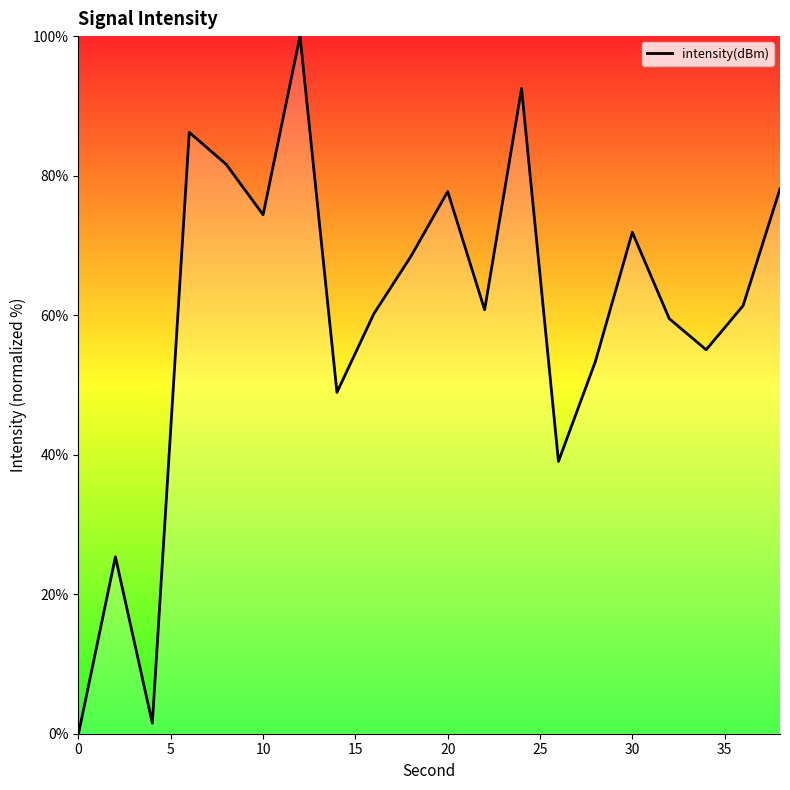

What is the greatest value displayed?

100.0